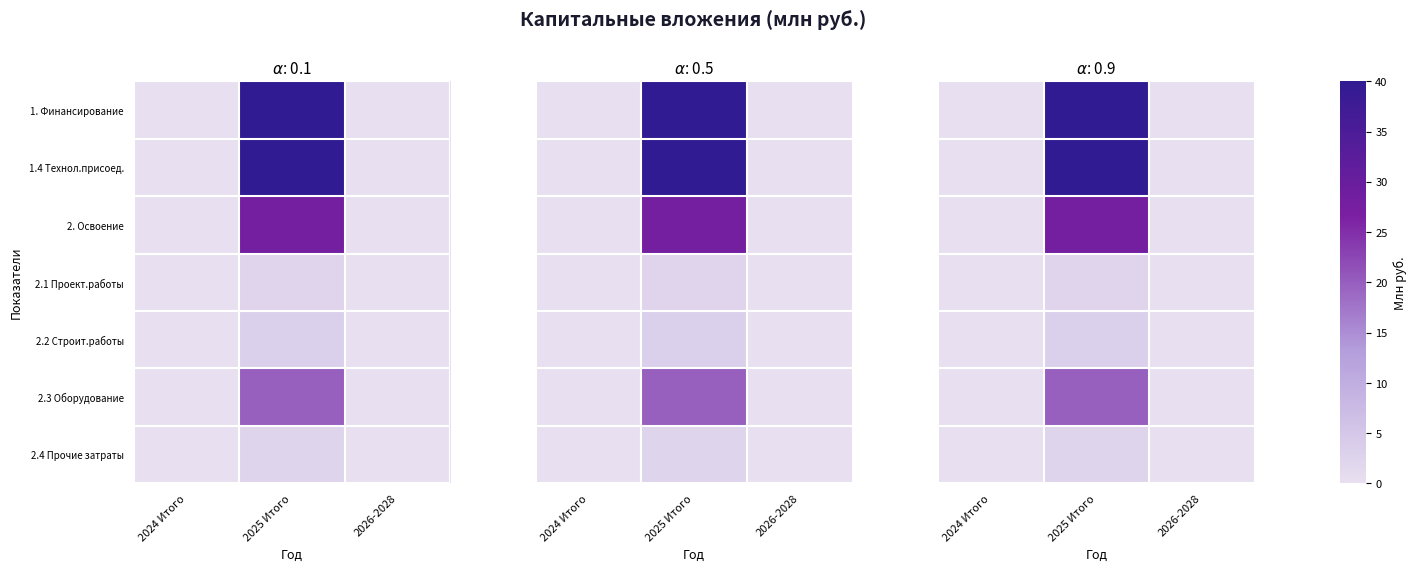

Is it true that 2.1 Проект.работы equals 1.3 at 2025 Итого?

False